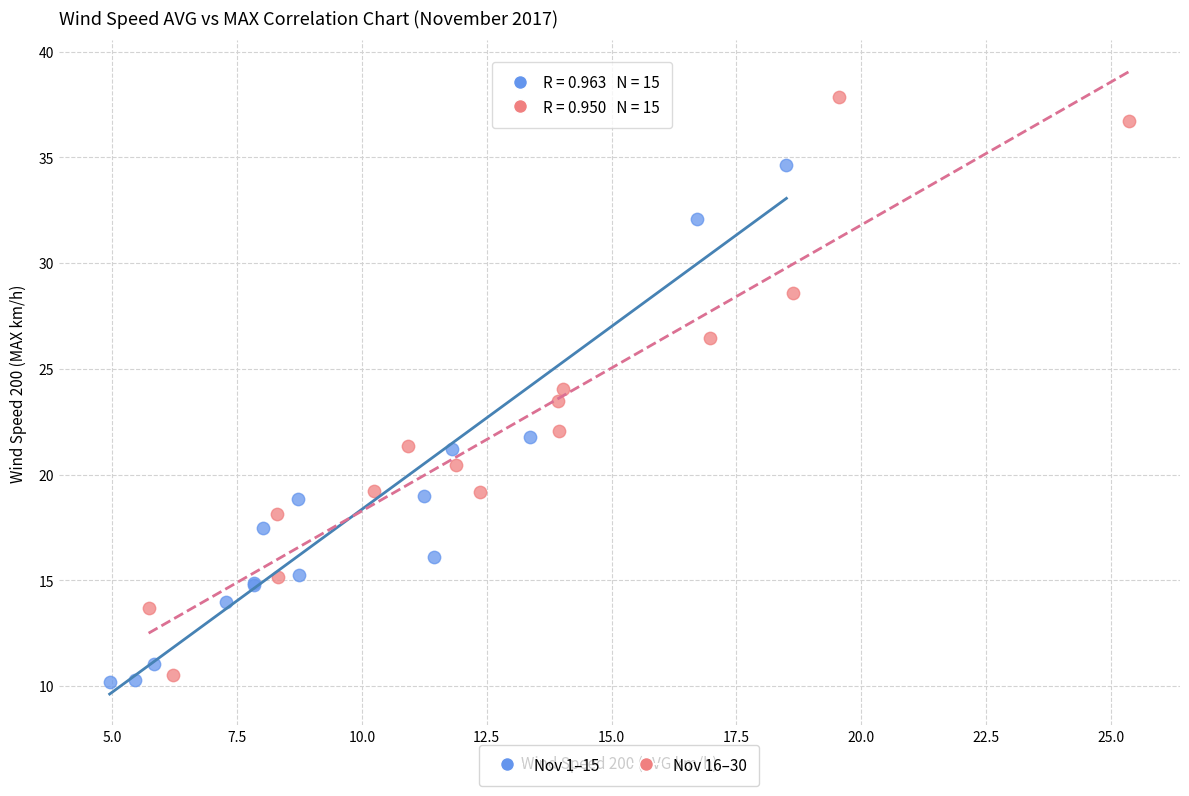

Which series has the largest Y range (max minus min)?

Nov 16–30